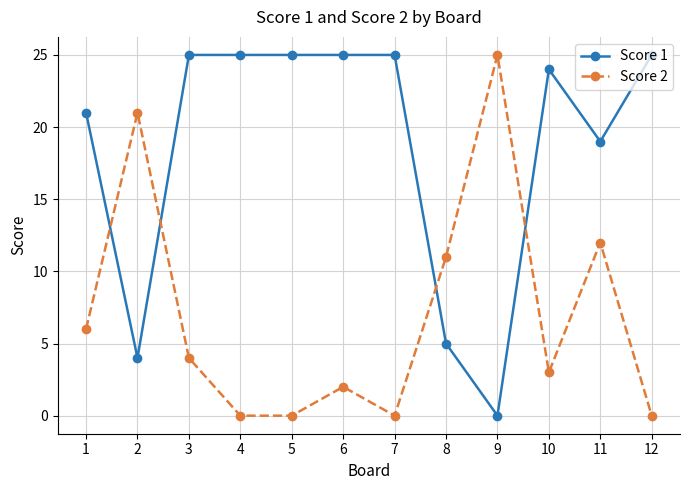

Is the value of Score 1 at 3 greater than the value of Score 2 at 12?

Yes